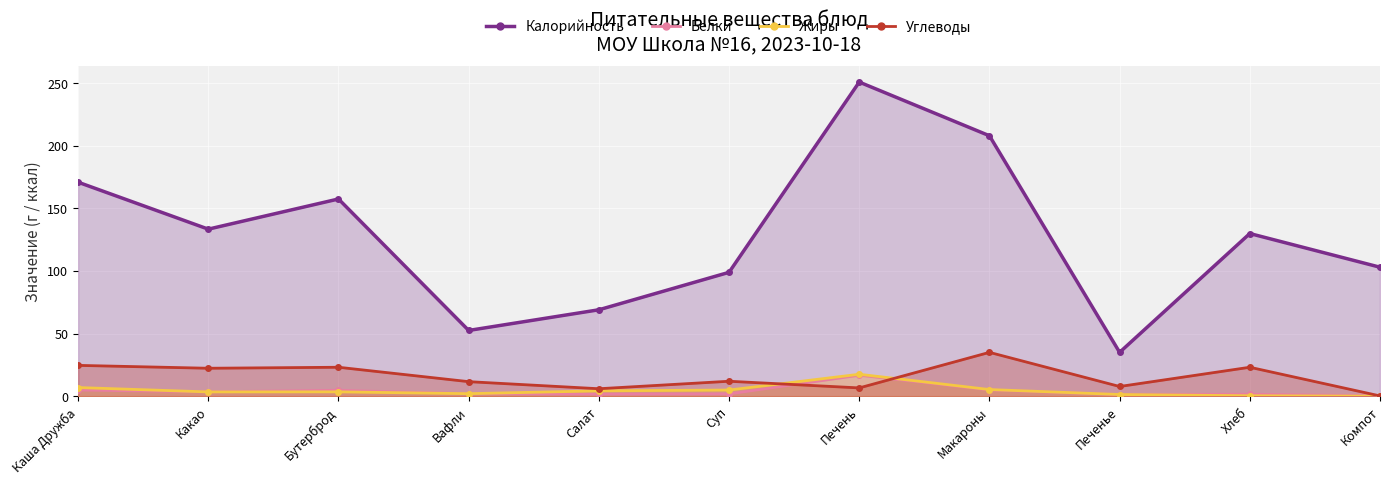

Which series has the largest range (max minus min)?

Калорийность